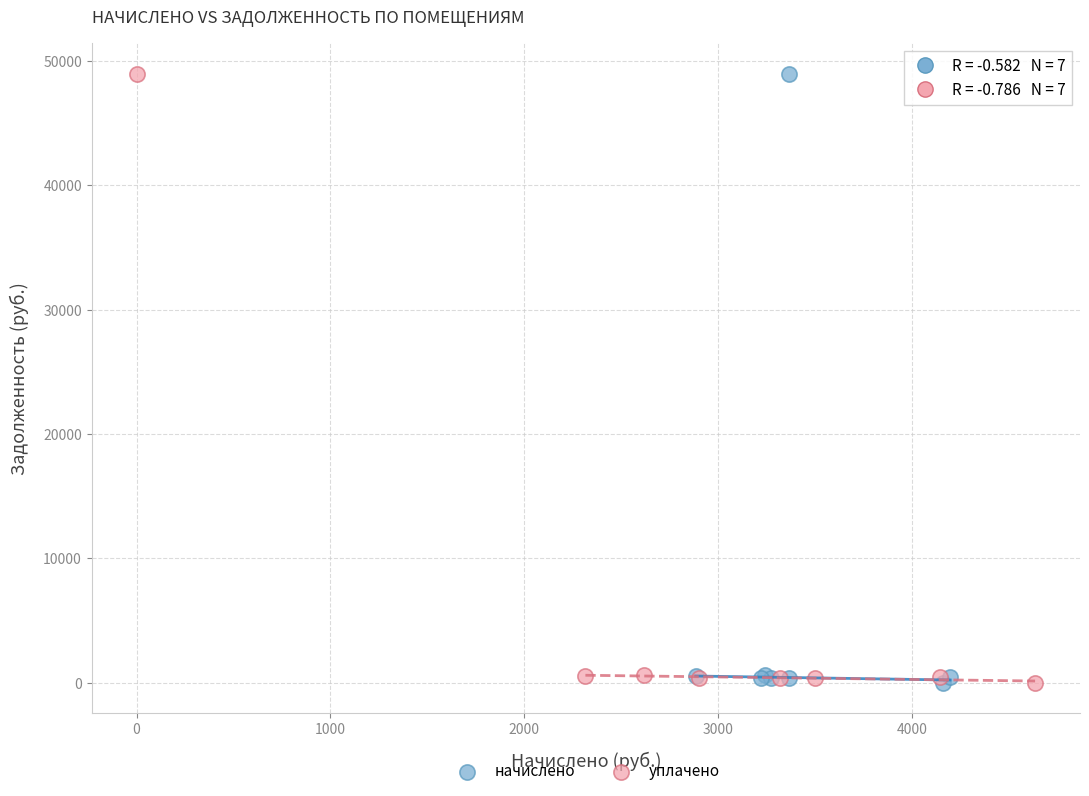

What are all the series names shown in the legend?

начислено, уплачено